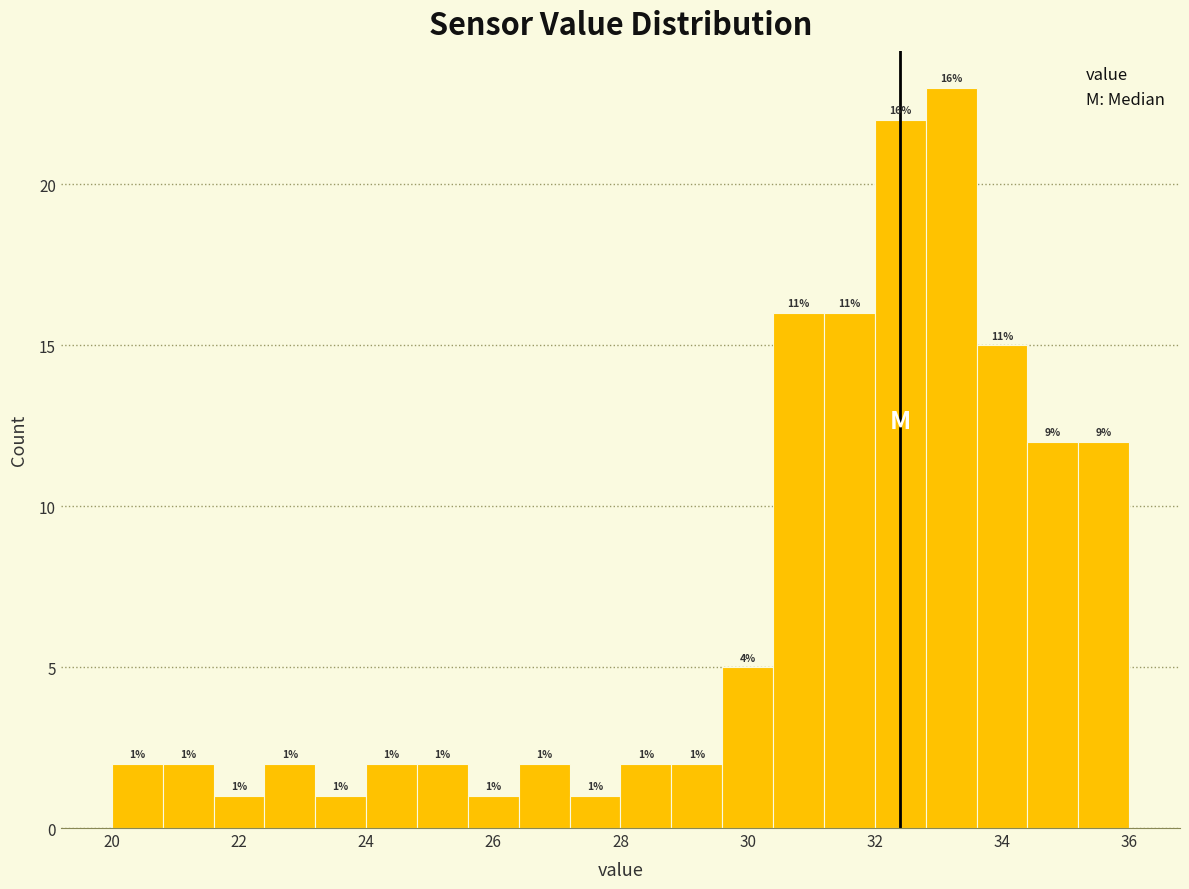

Over which range of the x-axis is the bar tallest?

32.8 to 33.6